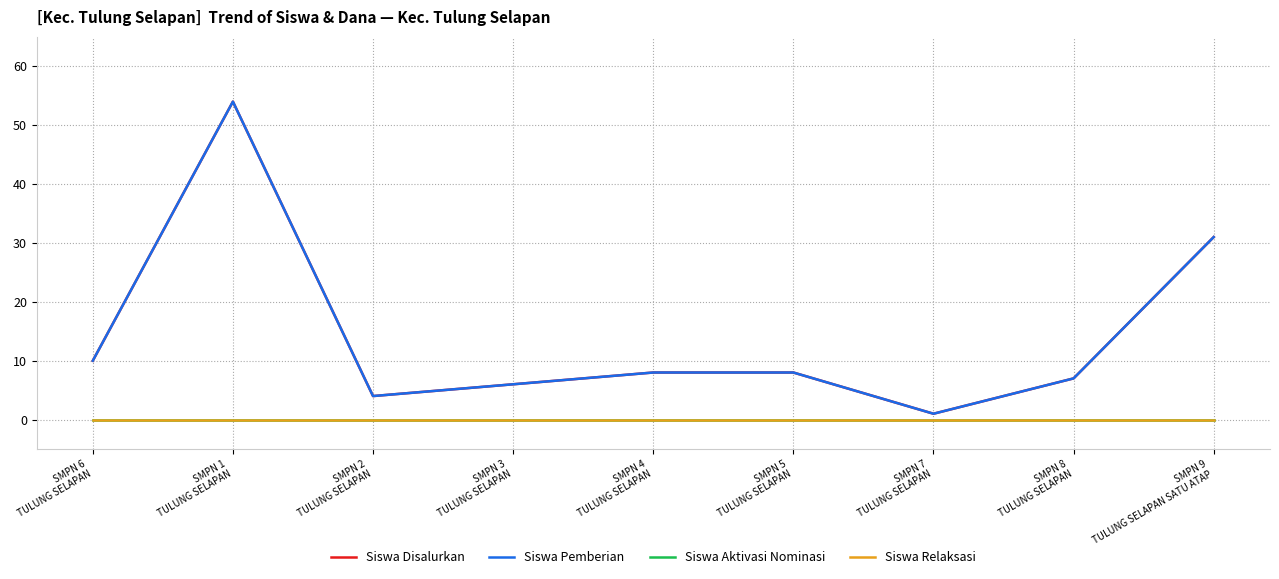

The Siswa Pemberian series shows 12 at SMPN 5
TULUNG SELAPAN. True or false?

False